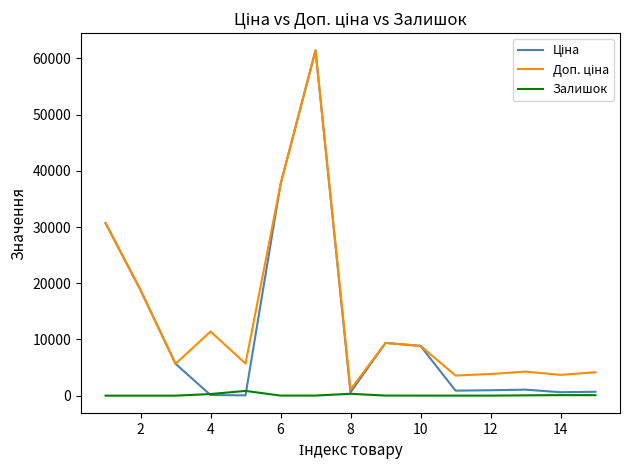

True or false: Ціна and Доп. ціна cross at least once.

False